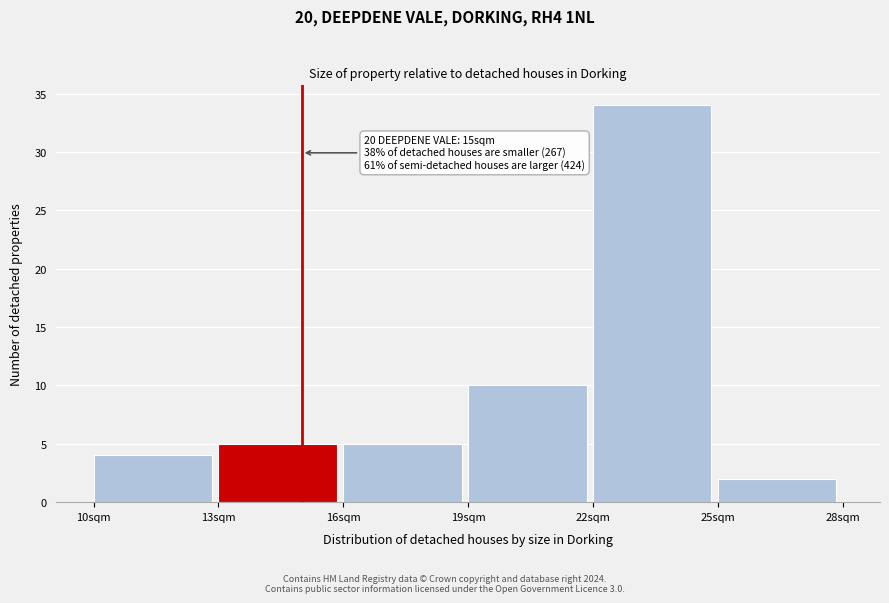

Over which range of the x-axis is the bar tallest?

22 to 25